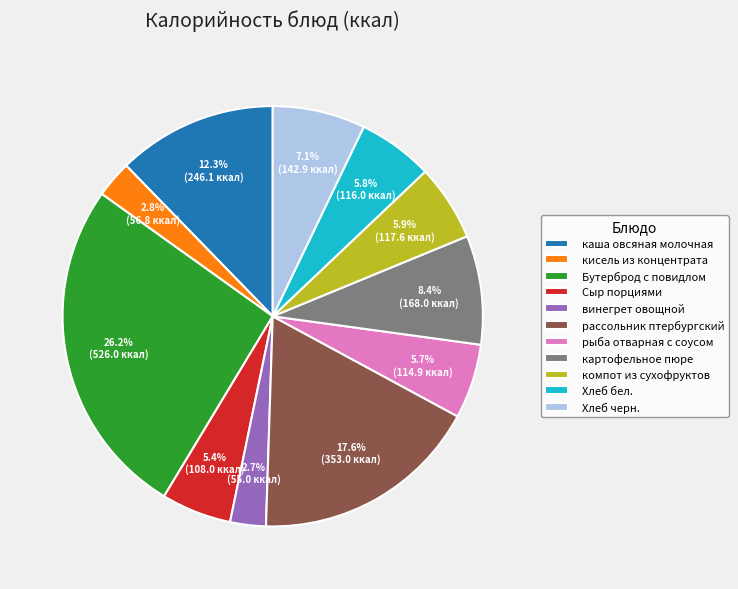

What percentage is the картофельное пюре slice, to the nearest percent?

8%